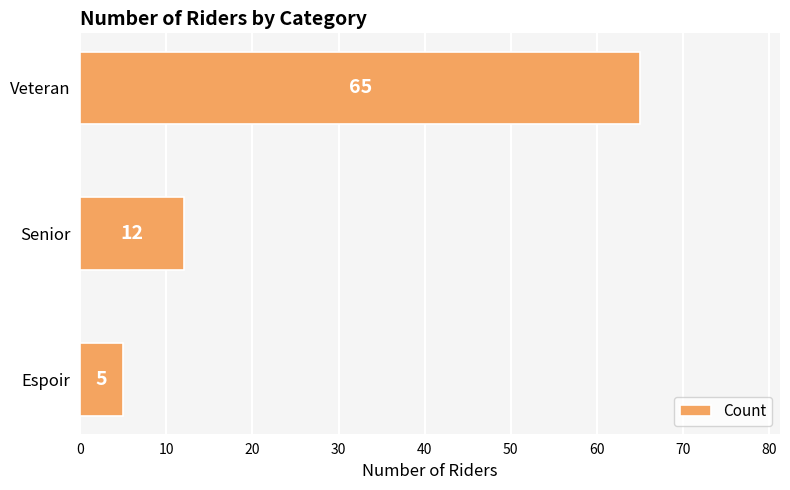

List the labels in order of value, smallest first.

Espoir, Senior, Veteran